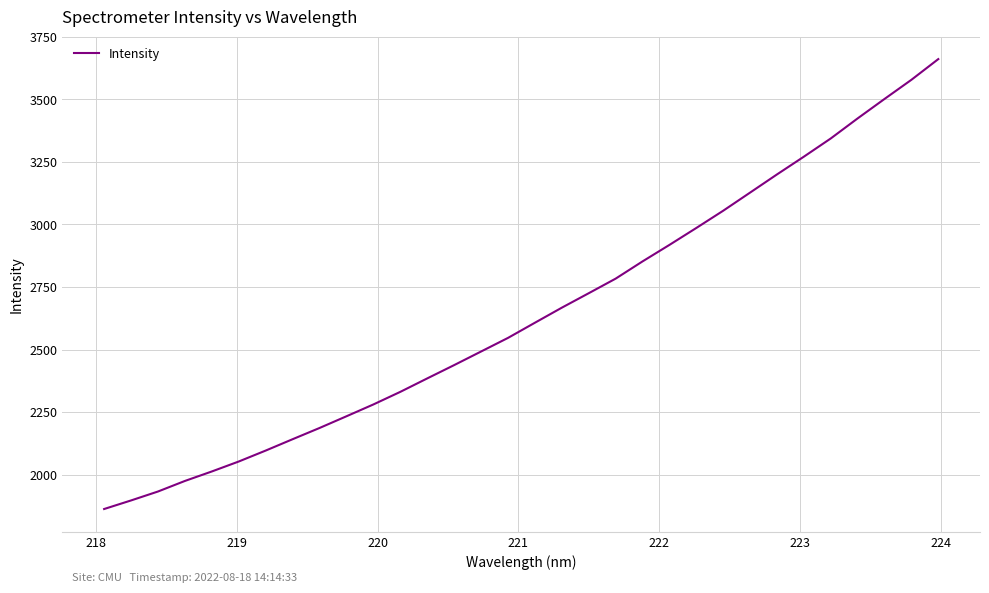

What is the smallest value displayed?

1863.2